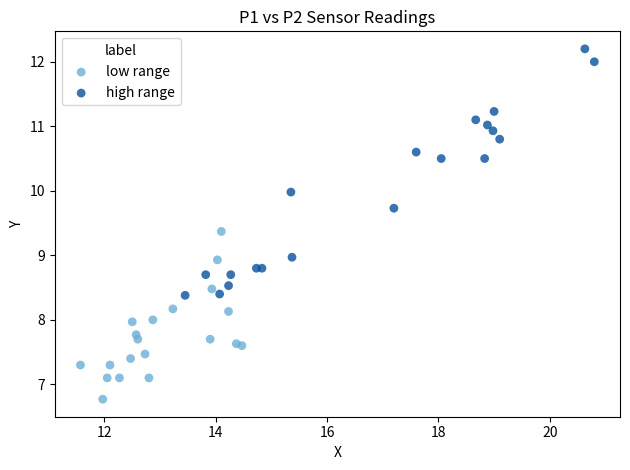

Which series has the widest spread of Y values?

high range